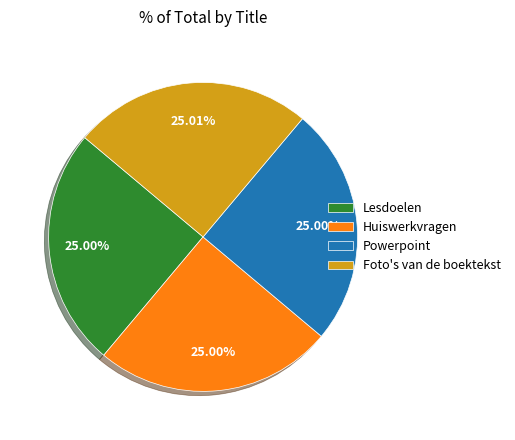

What is the ratio of the value at Powerpoint to the value at Lesdoelen?

1.0